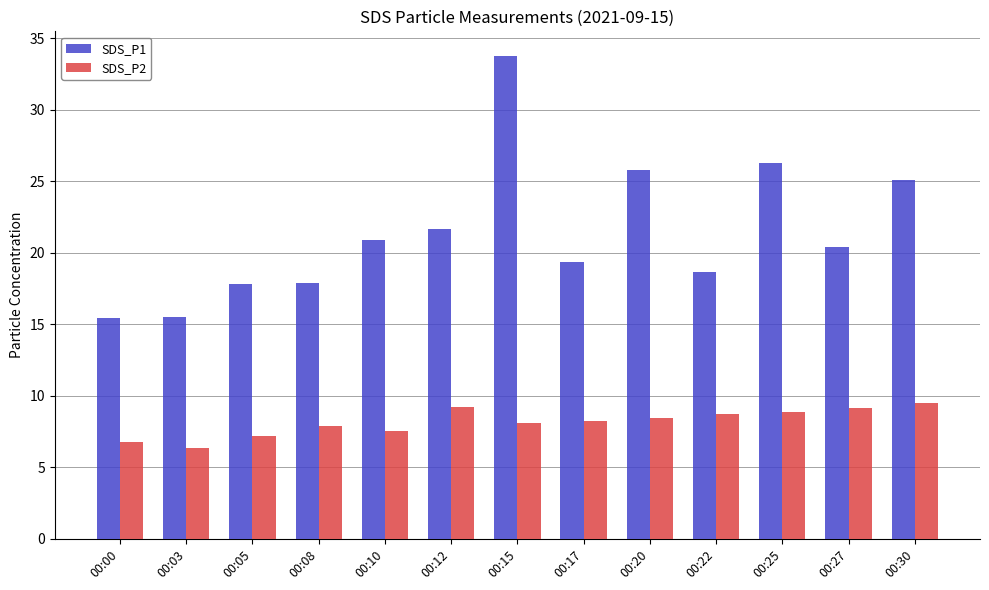

Count the number of categories in the chart.

13